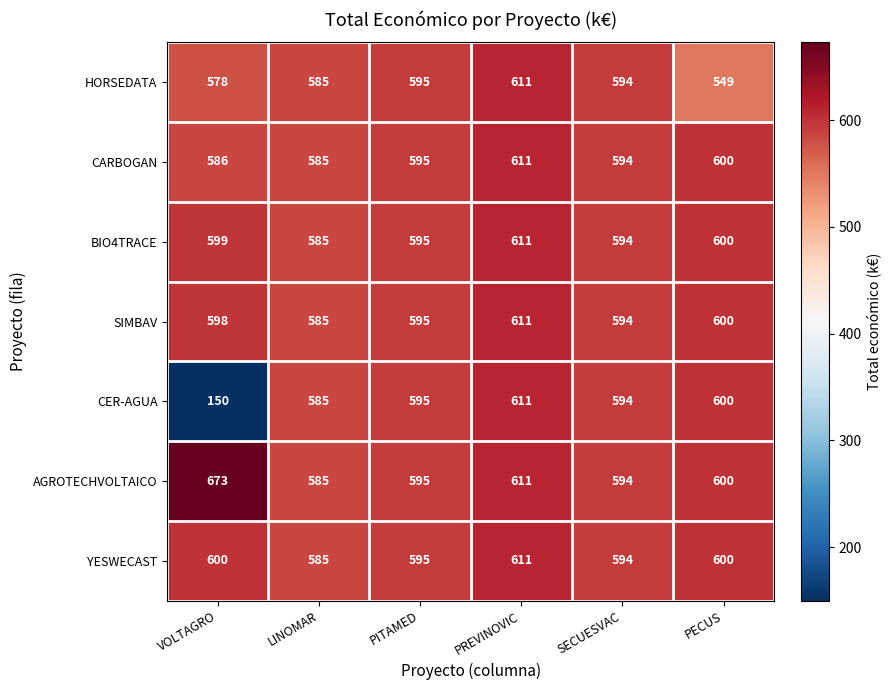

At which label does HORSEDATA first exceed 594?

PITAMED